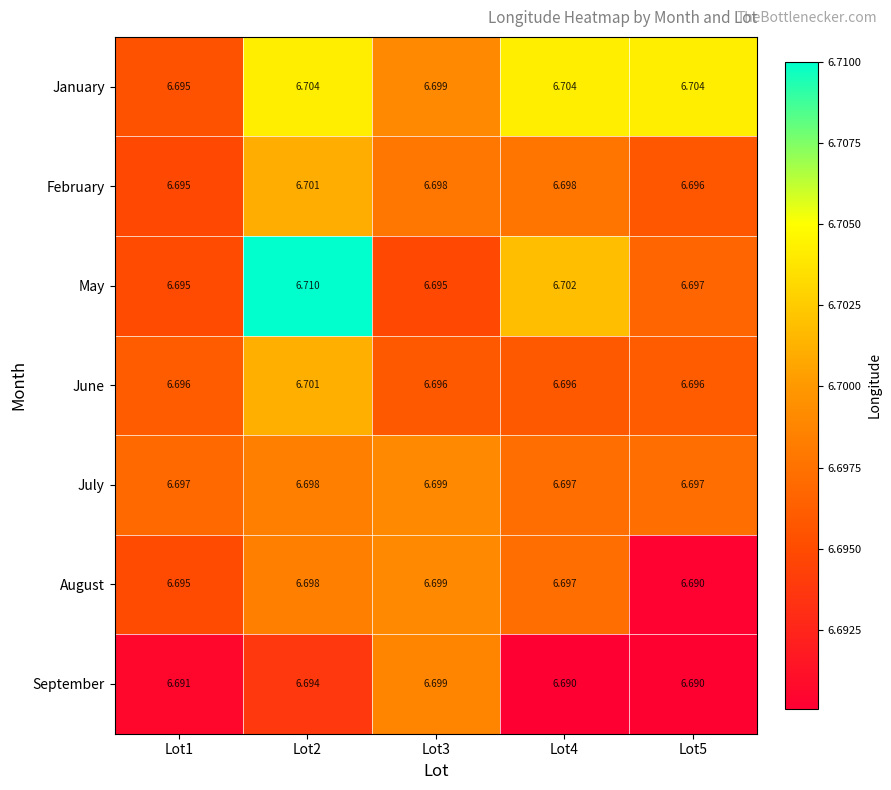

Which series has the largest range (max minus min)?

May